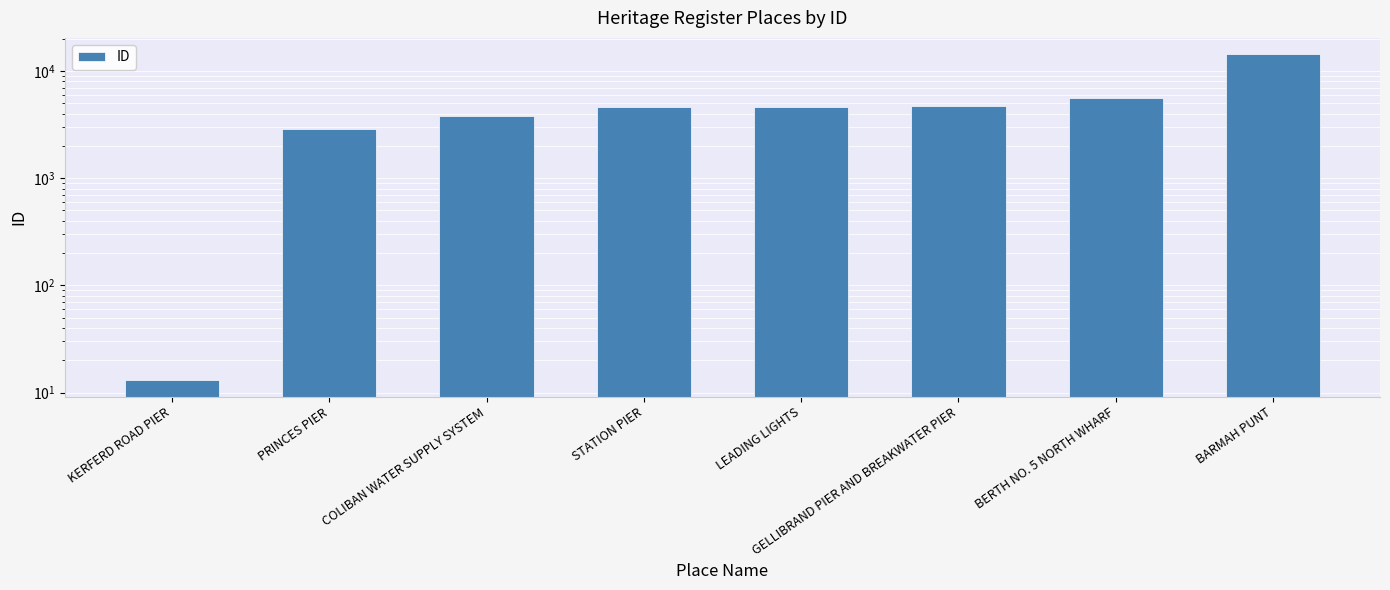

What is the change in value from PRINCES PIER to COLIBAN WATER SUPPLY SYSTEM?

+914